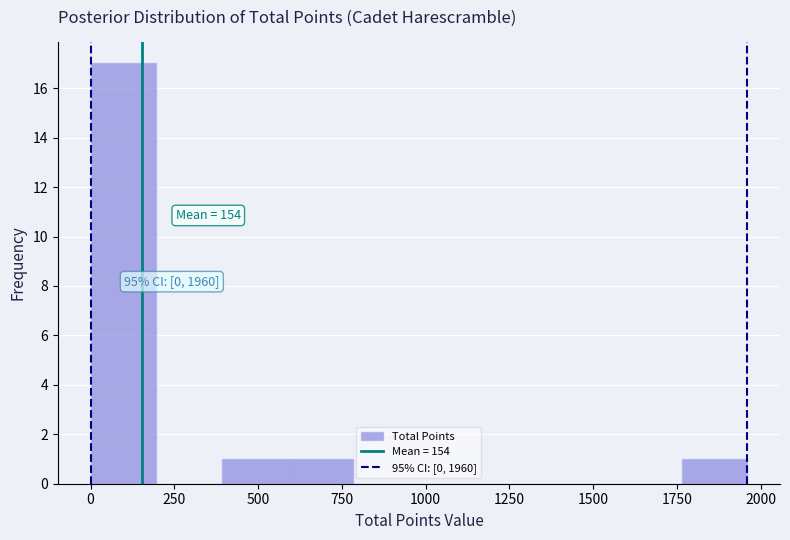

Read against the x-axis, roughly where is the centre of the tallest bar?

100